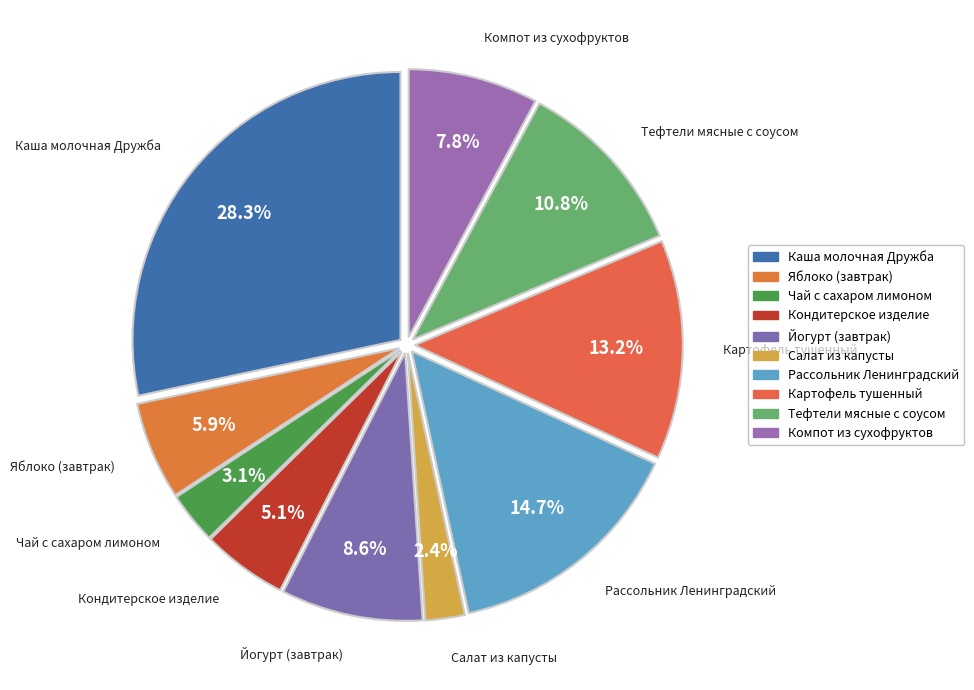

Rank the categories by value from lowest to highest.

Салат из капусты, Чай с сахаром лимоном, Кондитерское изделие, Яблоко (завтрак), Компот из сухофруктов, Йогурт (завтрак), Тефтели мясные с соусом, Картофель тушенный, Рассольник Ленинградский, Каша молочная Дружба